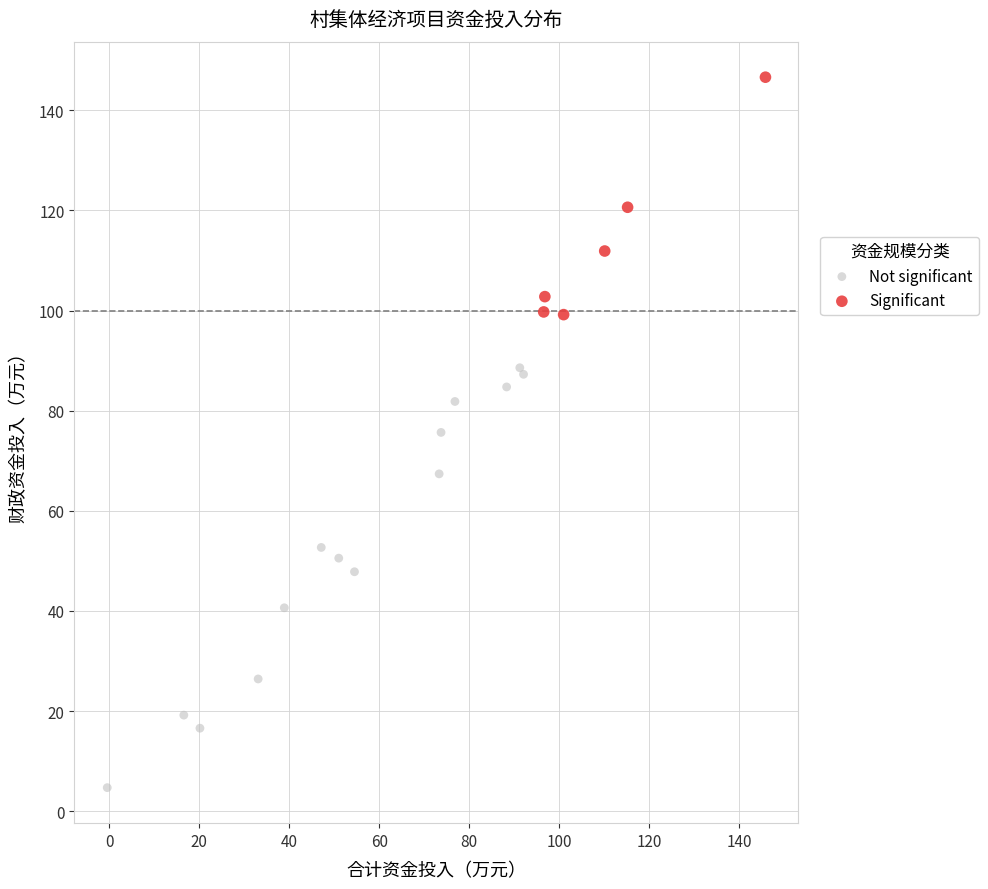

Which series has the widest spread of Y values?

Not significant